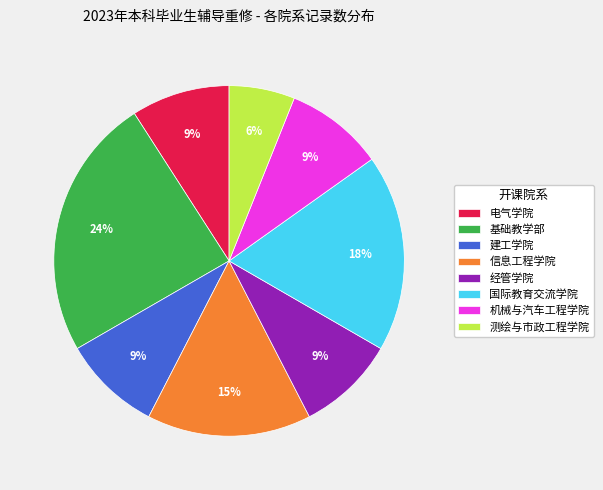

Is there any slice that represents more than half of the pie?

No